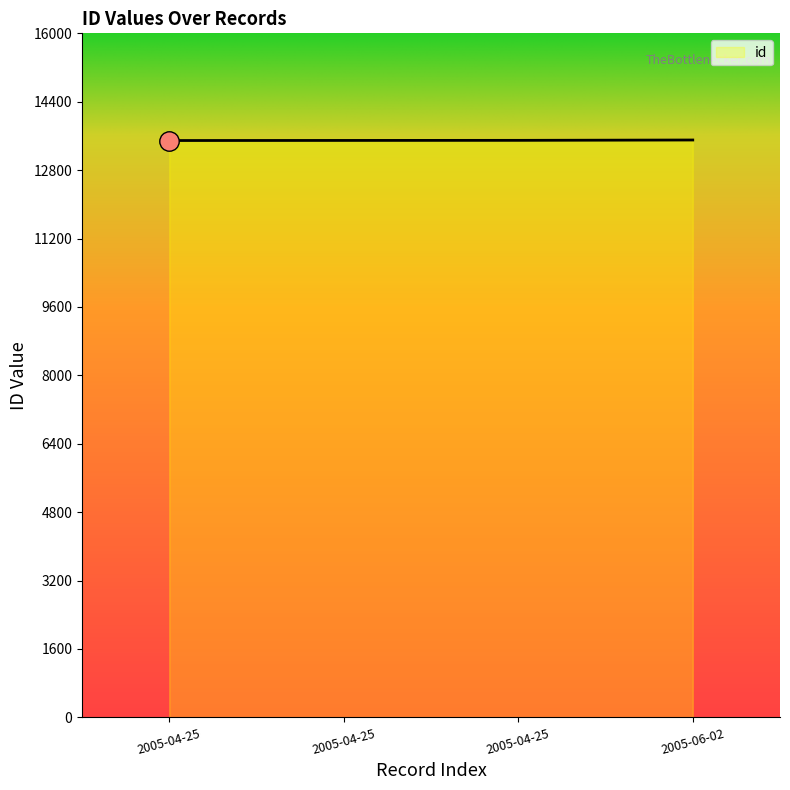

What is the greatest value displayed?

13505